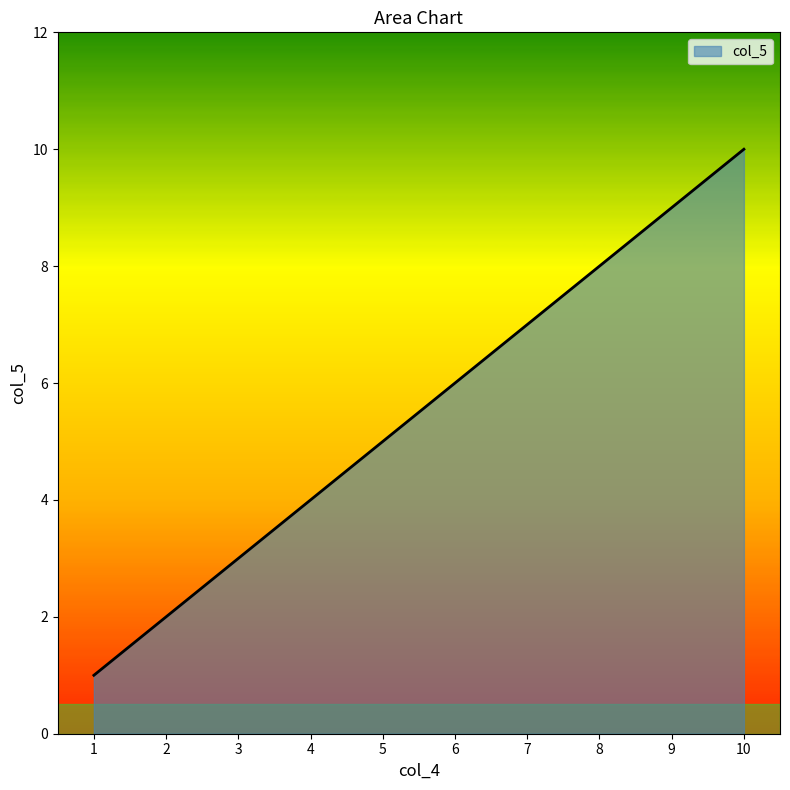

What is the difference between the maximum and minimum values?

9